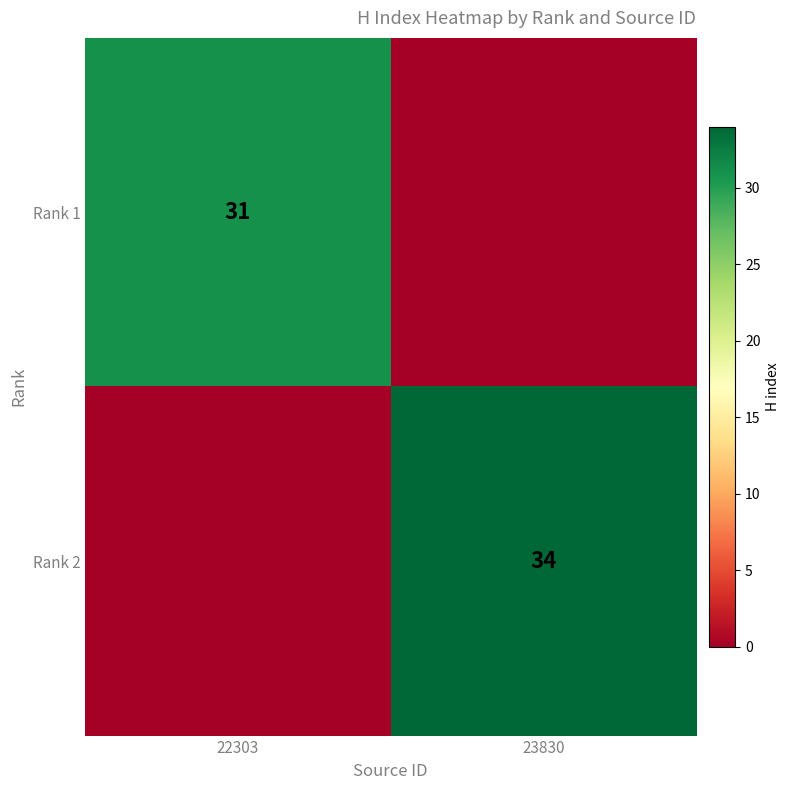

What is the total value across all series at 23830?

34